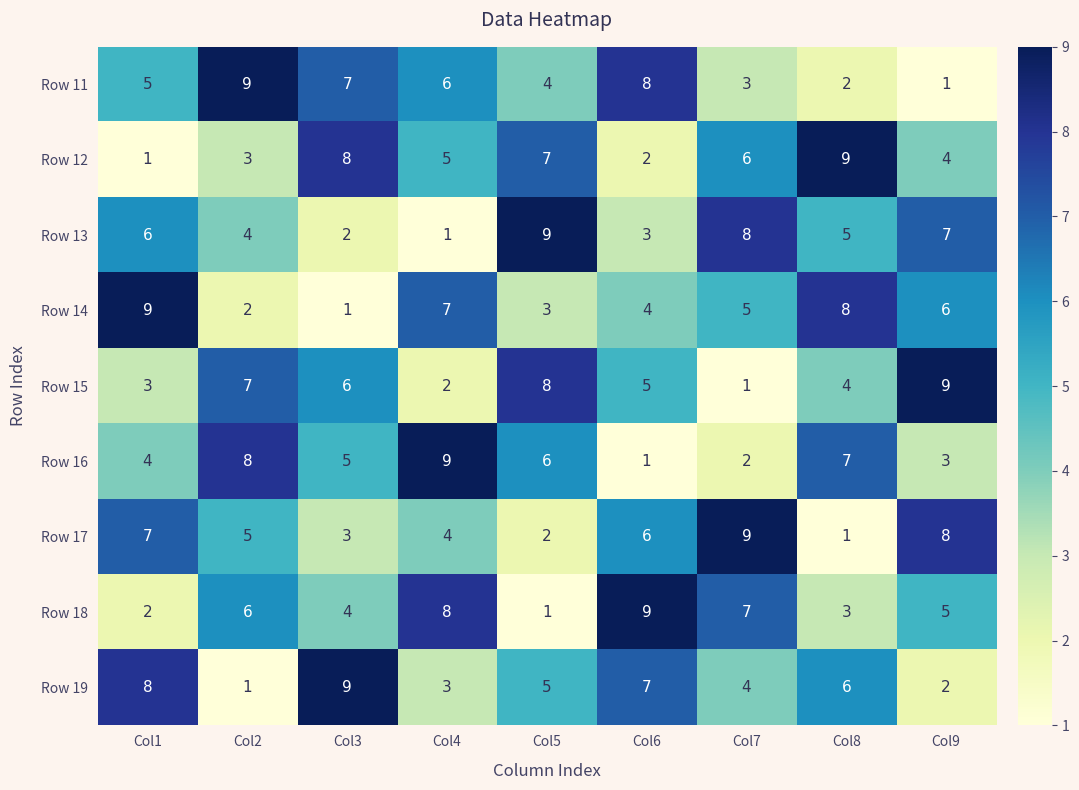

Is it true that Row 19 equals 4 at Col3?

False